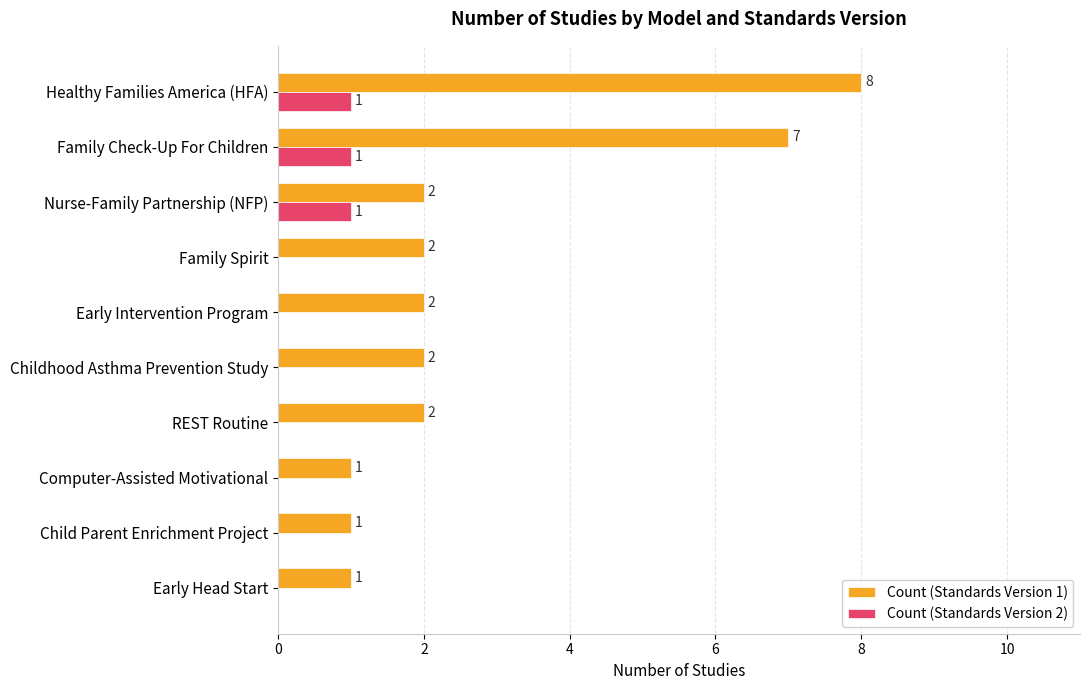

What is the greatest value displayed?

8